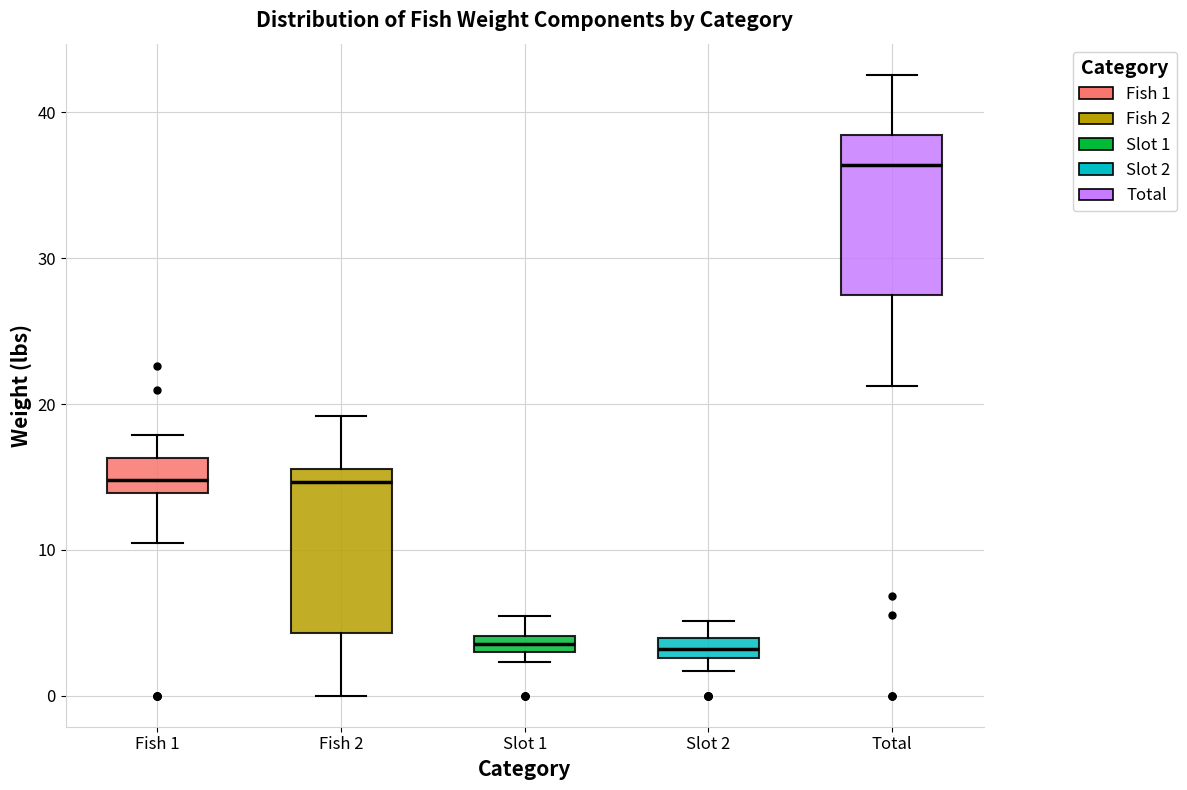

Where does the upper whisker of the box for Slot 2 end on the y-axis? The values are not printed on the chart, so give them approximately, as read against the axis.

5